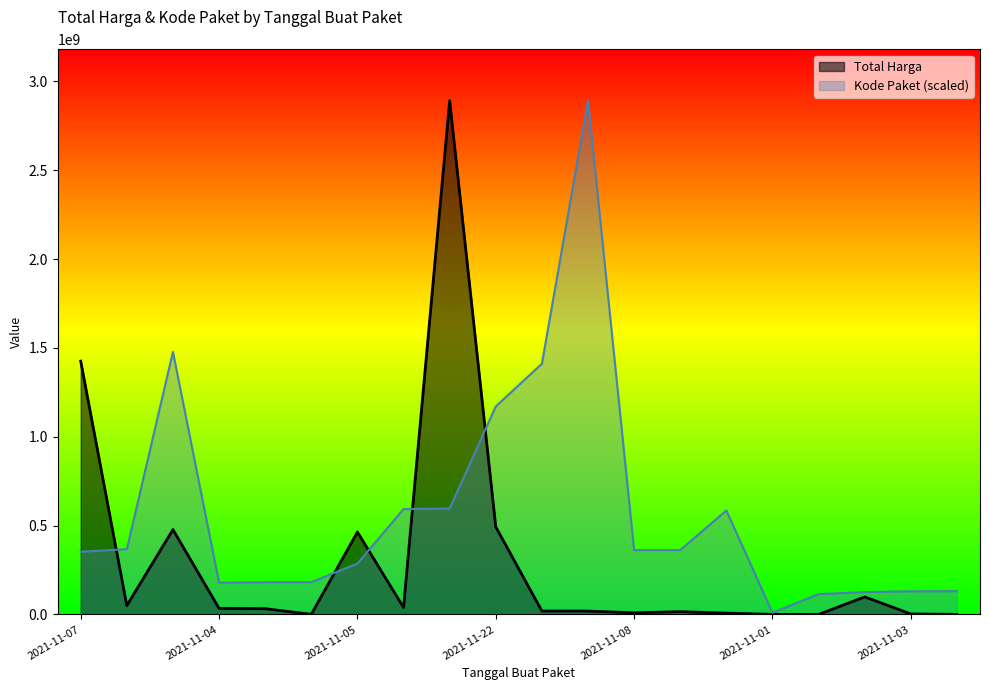

List the series in order of their overall mean, highest first.

Kode Paket (scaled), Total Harga